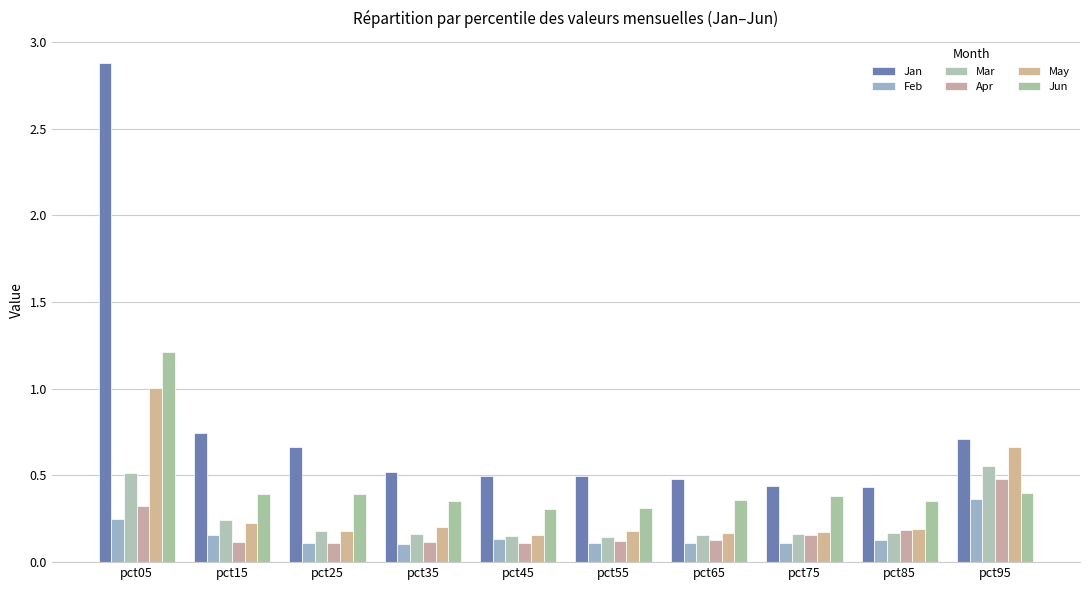

At which category is the sum across all series the highest?

pct05